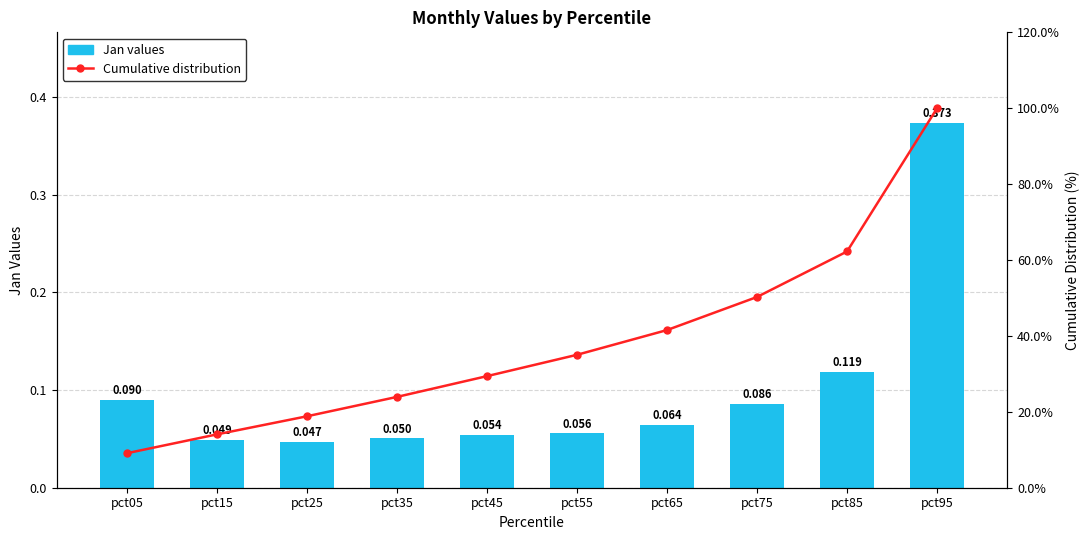

Which has a higher value, pct35 or pct15?

pct35